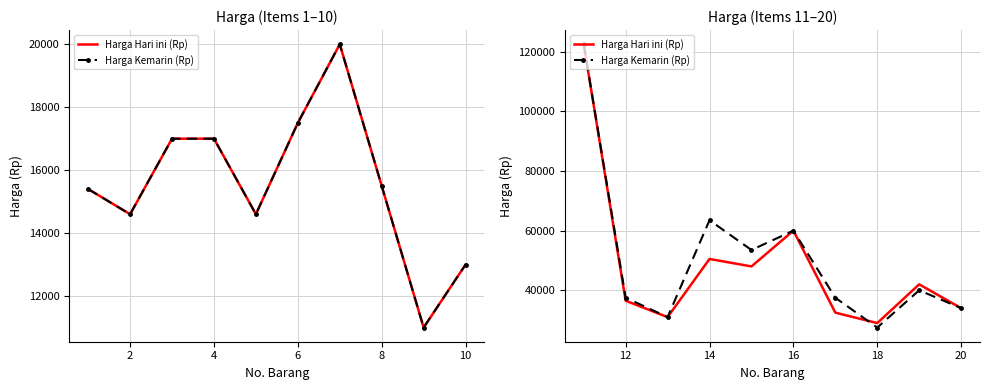

True or false: Harga Hari ini (Rp) and Harga Kemarin (Rp) intersect in this chart.

True